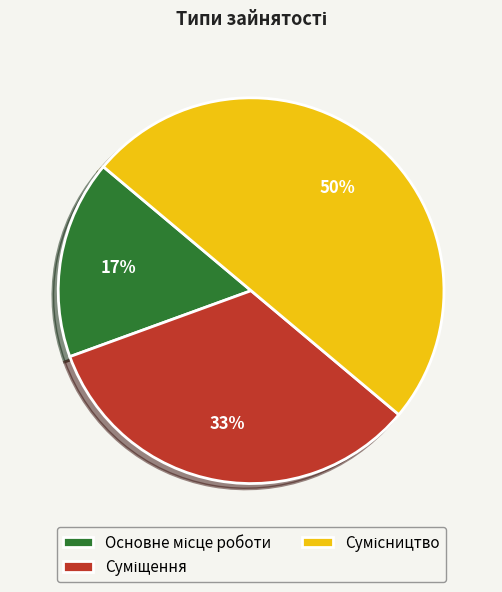

To the nearest percent, what is the average slice percentage?

33%